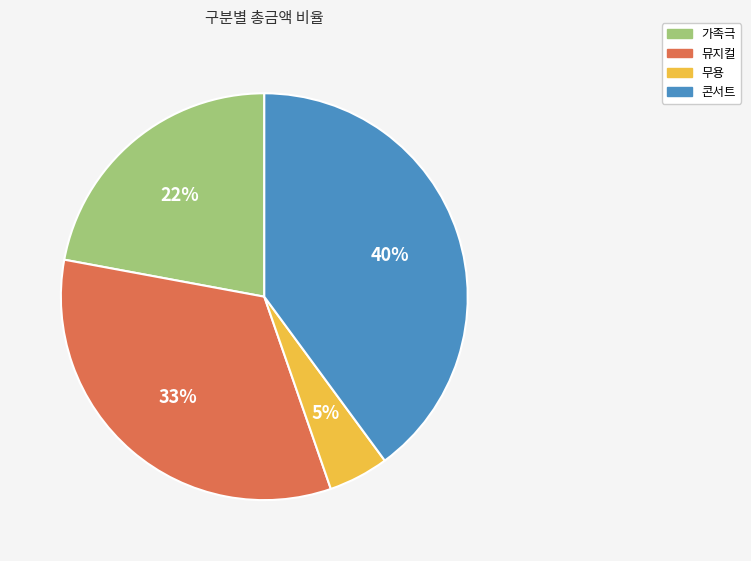

What is the ratio of the value at 무용 to the value at 가족극?

0.2